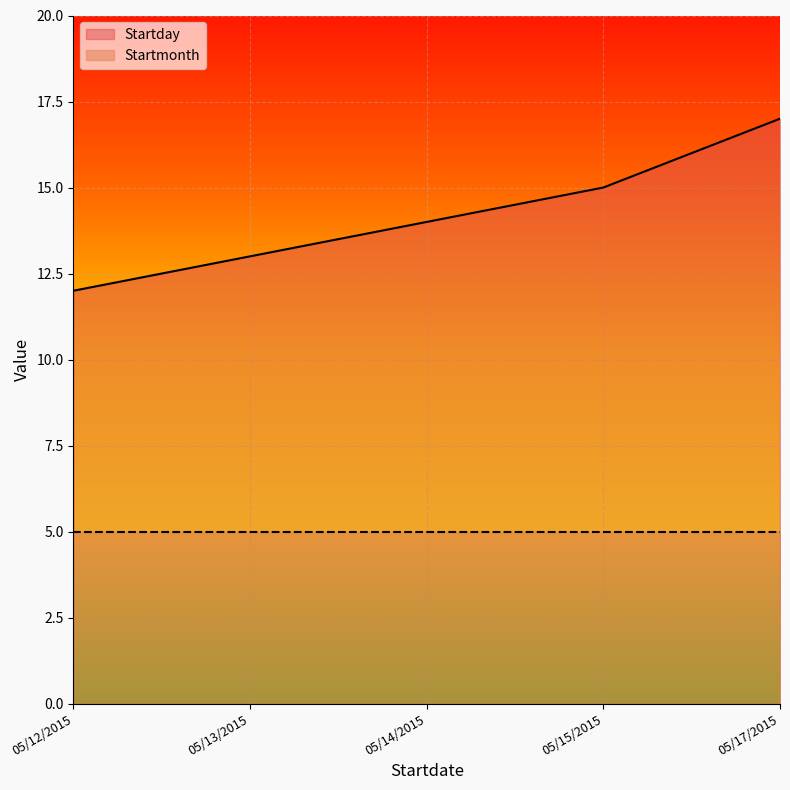

Does the chart display data point markers on the line(s)?

No